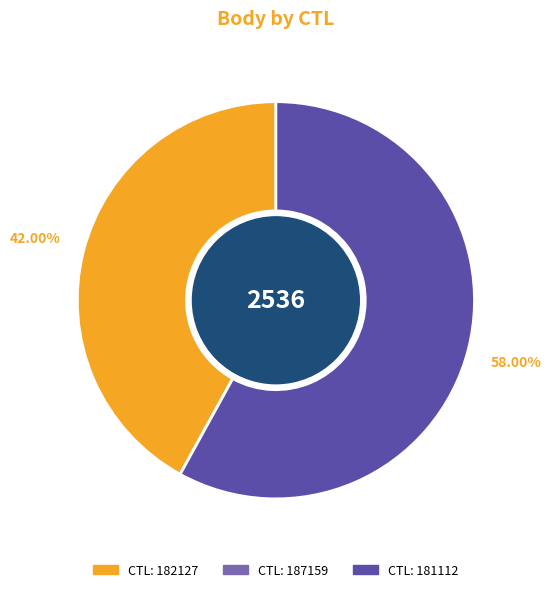

Does any single category account for the majority?

Yes